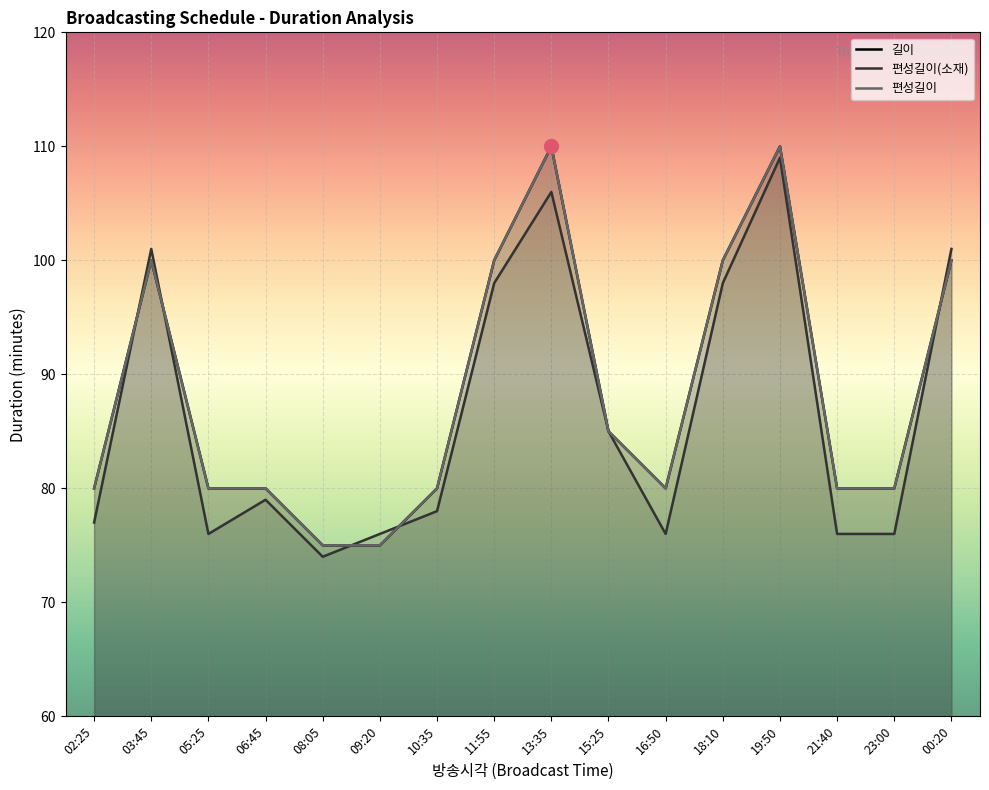

Which series has the widest spread of values?

길이